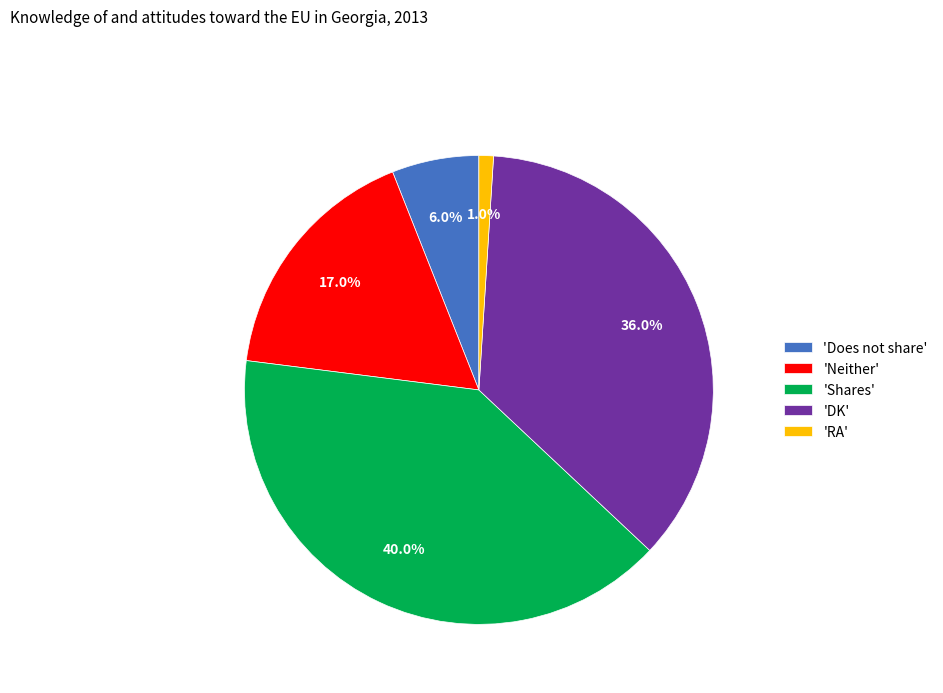

Which category has the biggest portion of the pie?

'Shares'